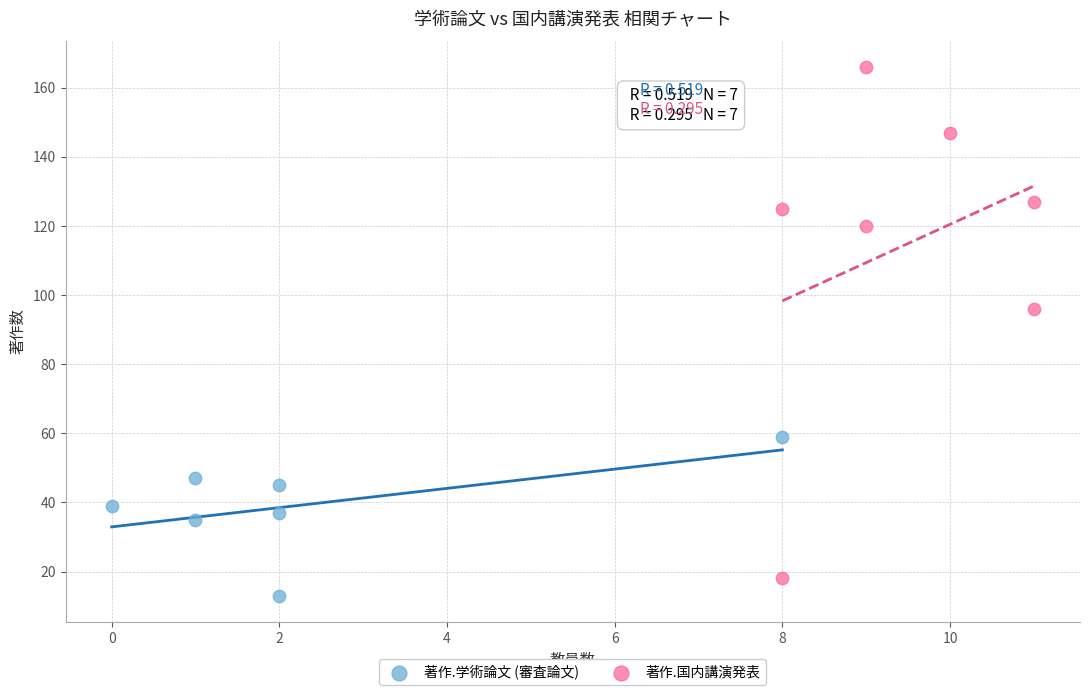

Which series contains the highest Y value?

著作.国内講演発表